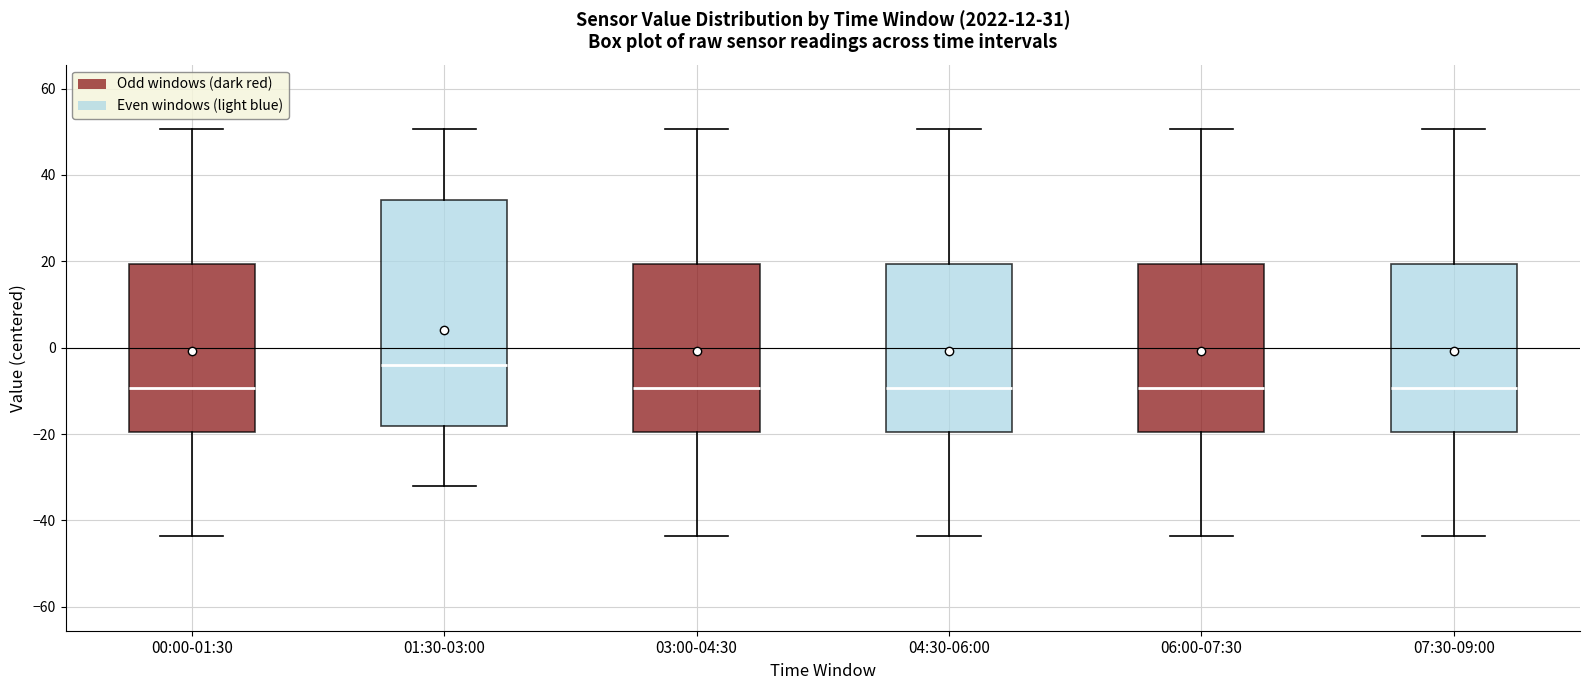

Which box is the tallest, from its lower edge to its upper edge?

01:30-03:00